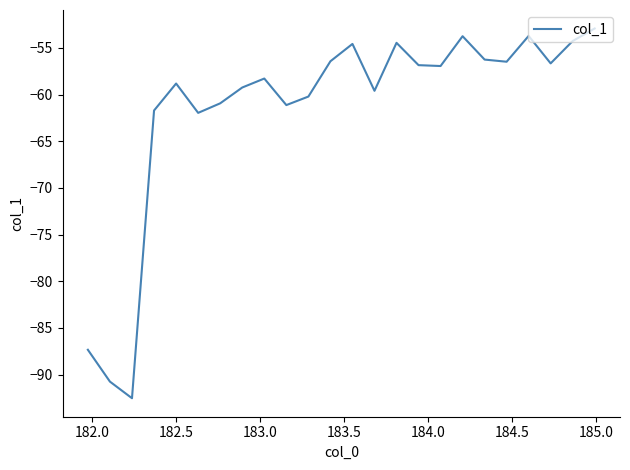

What is the greatest value displayed?

-52.9